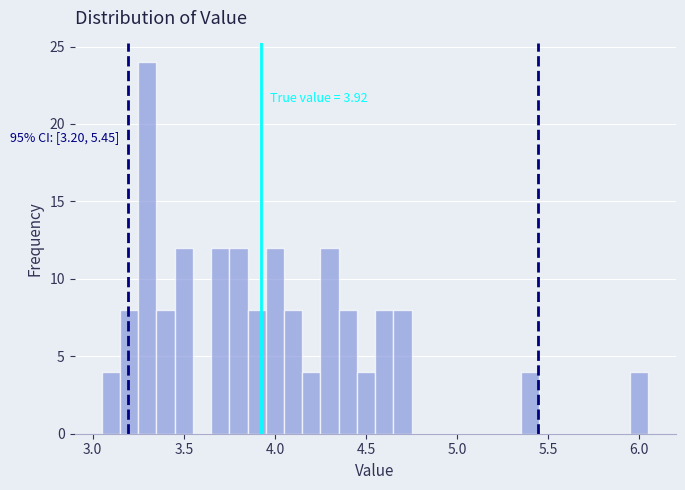

Around what value on the x-axis is the tallest bar? Give the approximate position of its centre, as read against the axis.

3.30